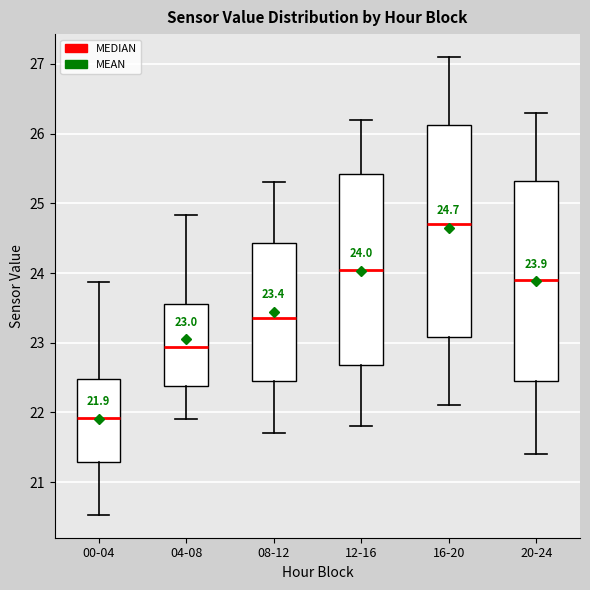

Which box's median line is the lowest?

00-04